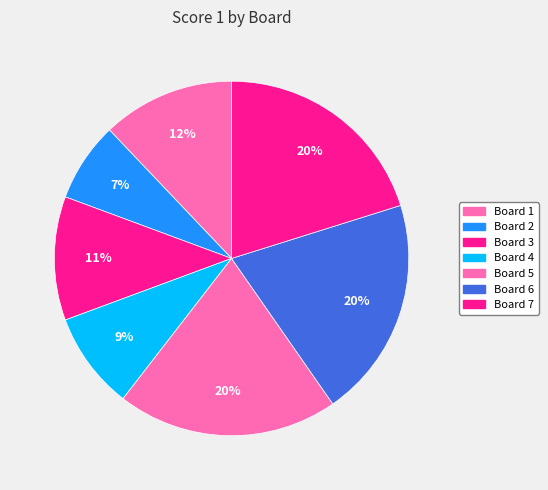

How many segments does this pie chart have?

7